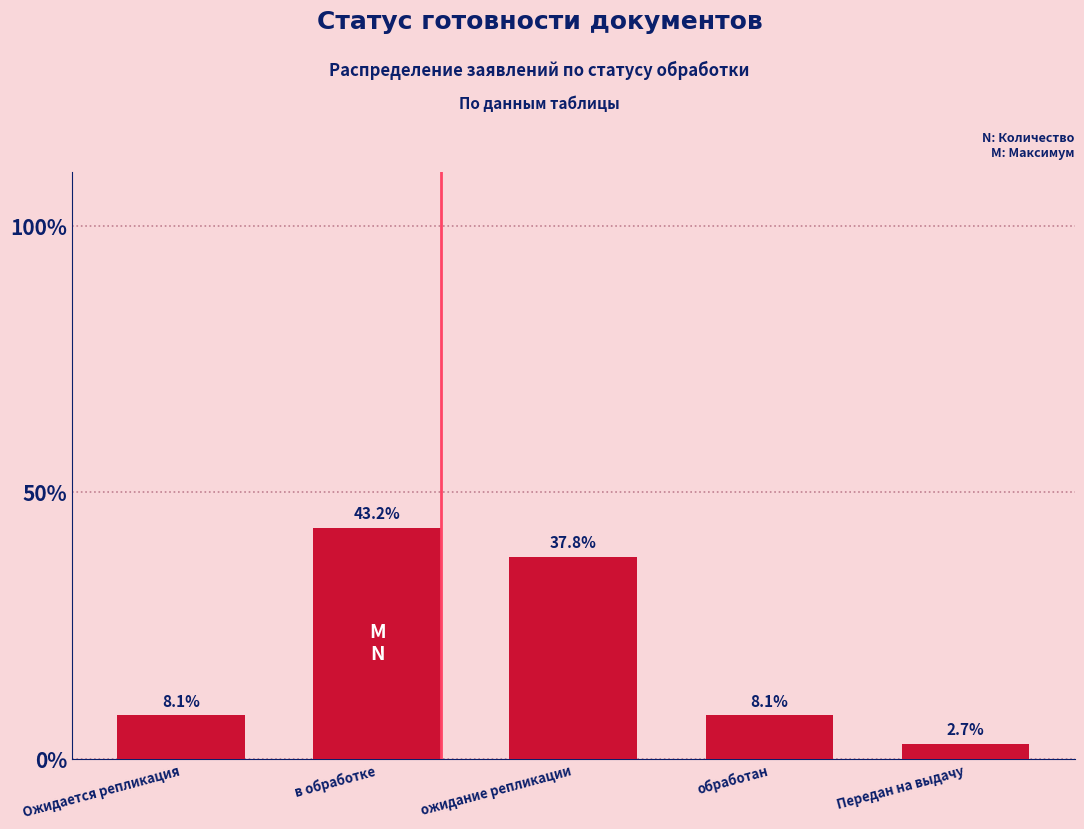

What is the value of the 5th bar from the left?

2.7